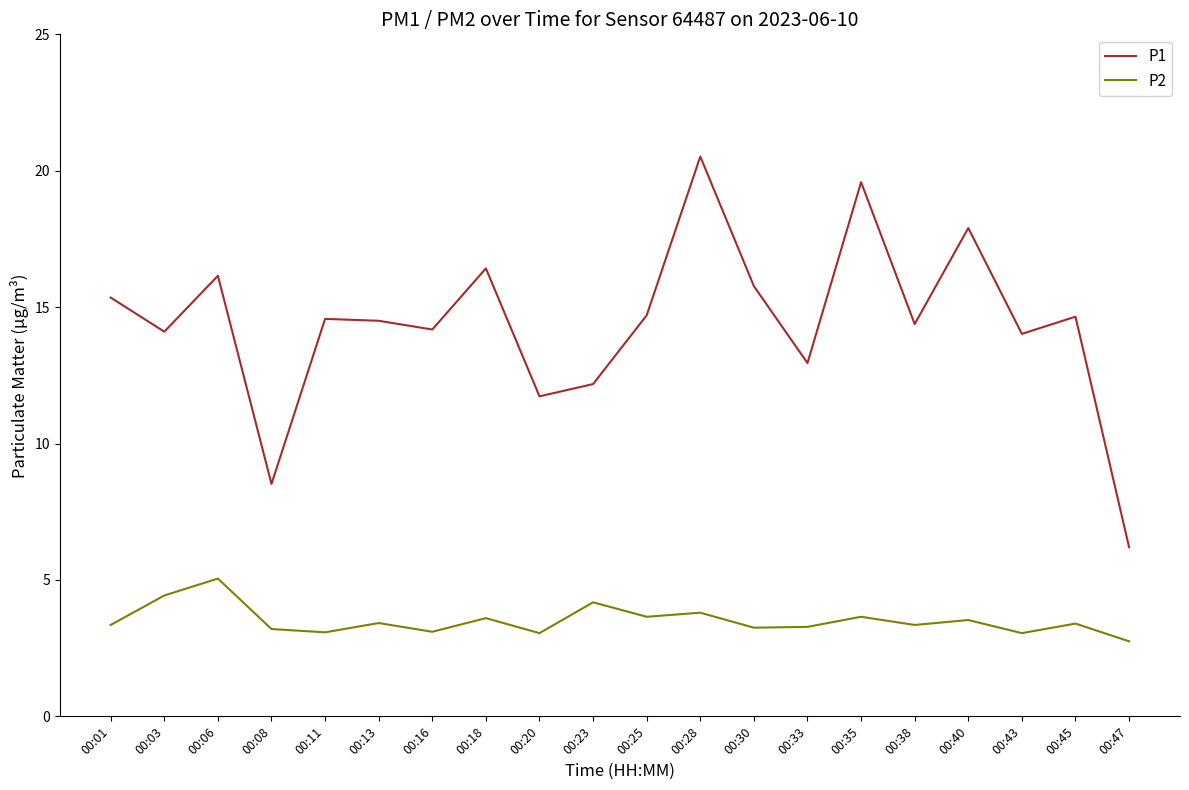

At which label does P2 first exceed 3?

00:01